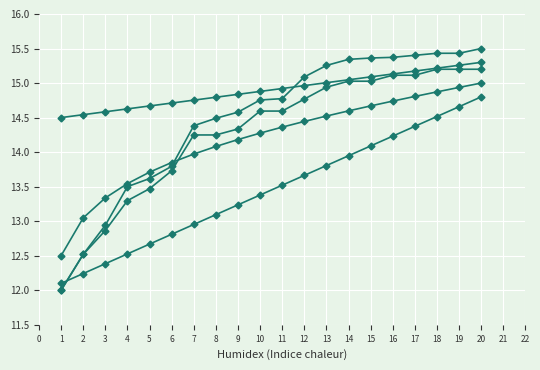

How many lines are shown in the chart?

5